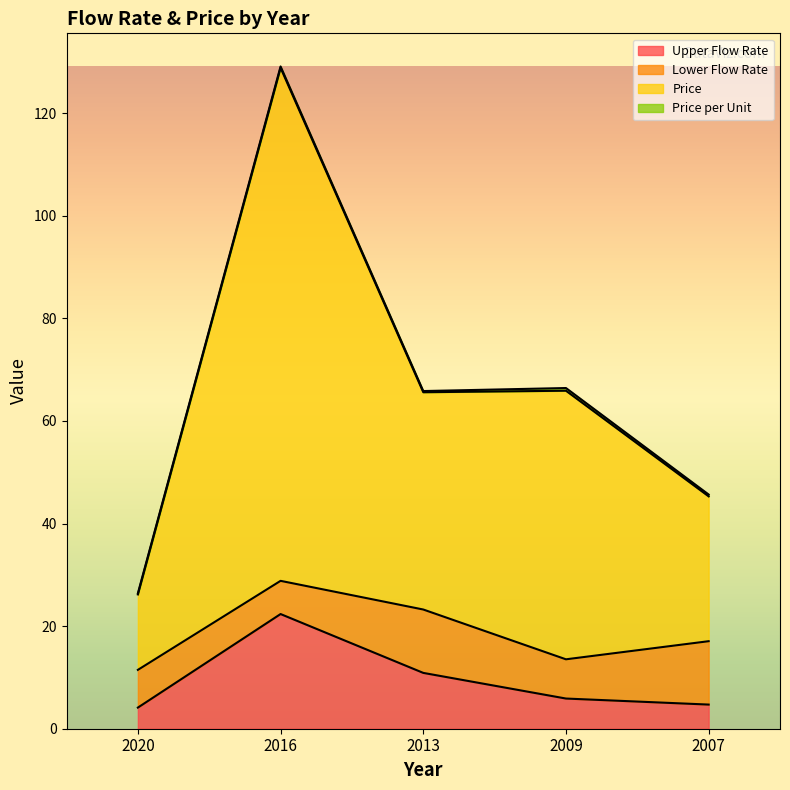

True or false: Price and Upper Flow Rate intersect in this chart.

False